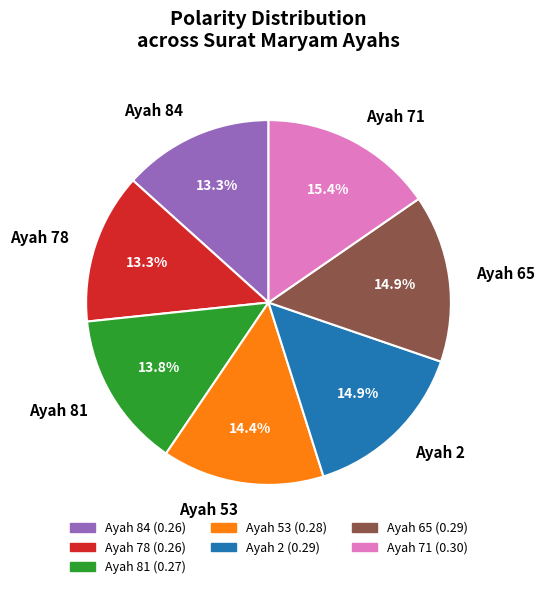

What percentage is the Ayah 2 slice, to the nearest percent?

15%